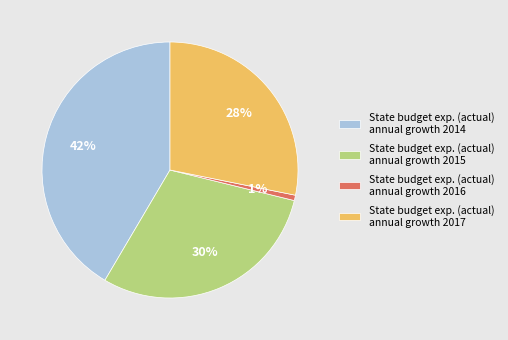

Does State budget exp. (actual) annual growth 2014 account for over 50% of the chart?

No